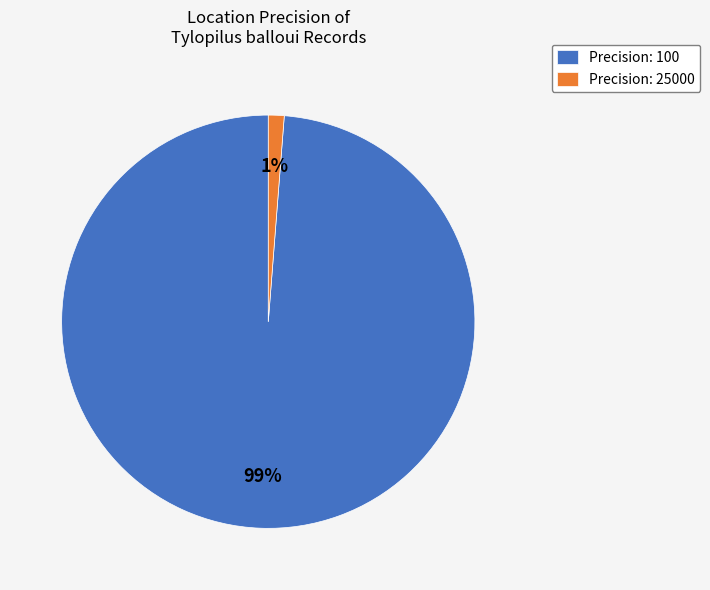

Rank the categories by value from lowest to highest.

Precision: 25000, Precision: 100